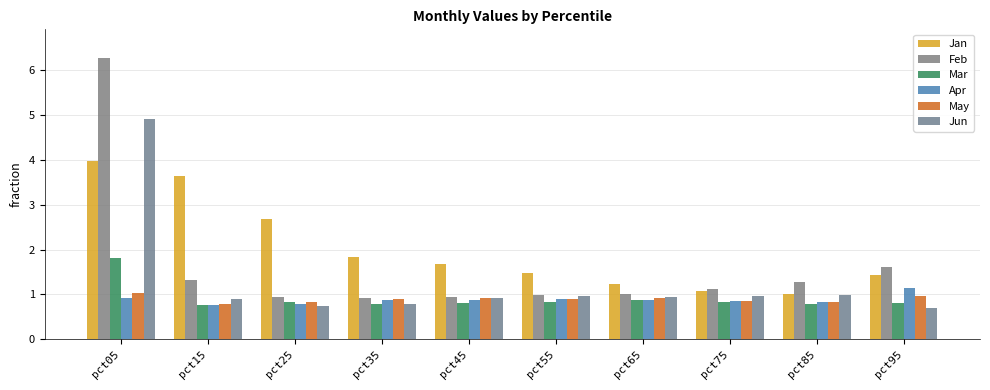

List the series in order of their peak value, lowest first.

May, Apr, Mar, Jan, Jun, Feb